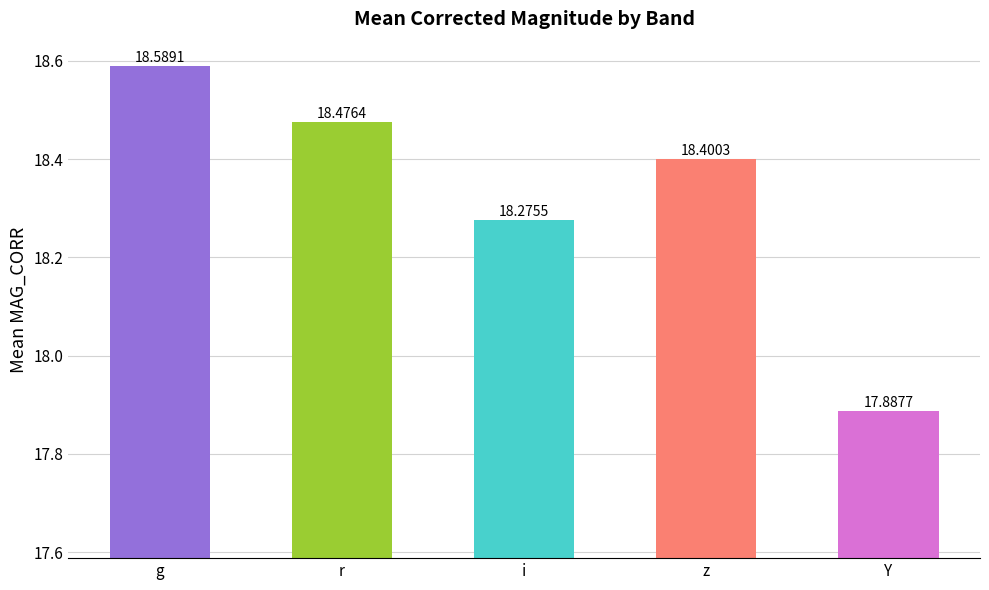

True or false: the data shows 28.7 at z.

False